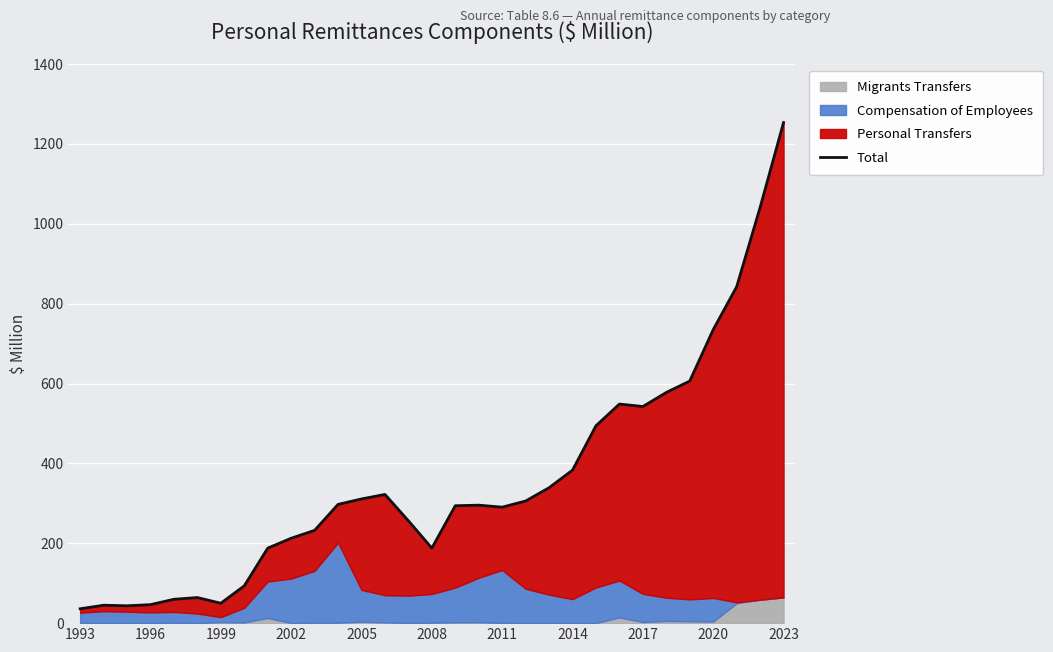

What is the maximum value shown in the chart?

1253.4